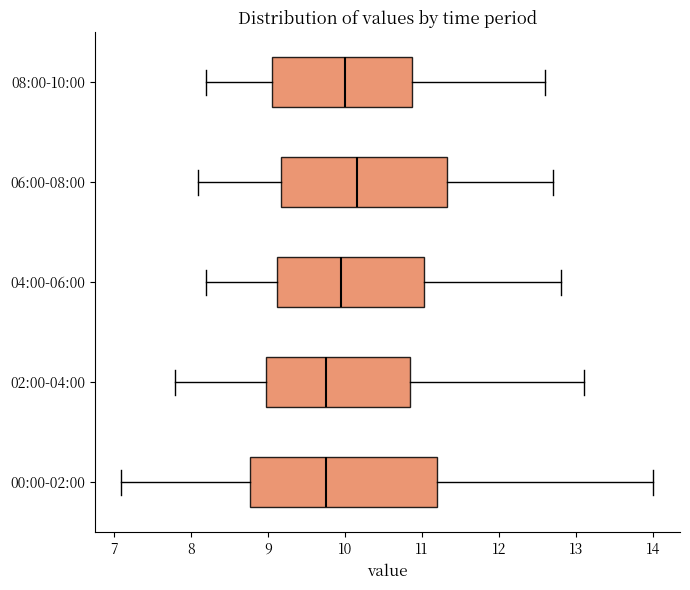

Comparing the boxes themselves (not the whiskers), which one is the widest?

00:00-02:00